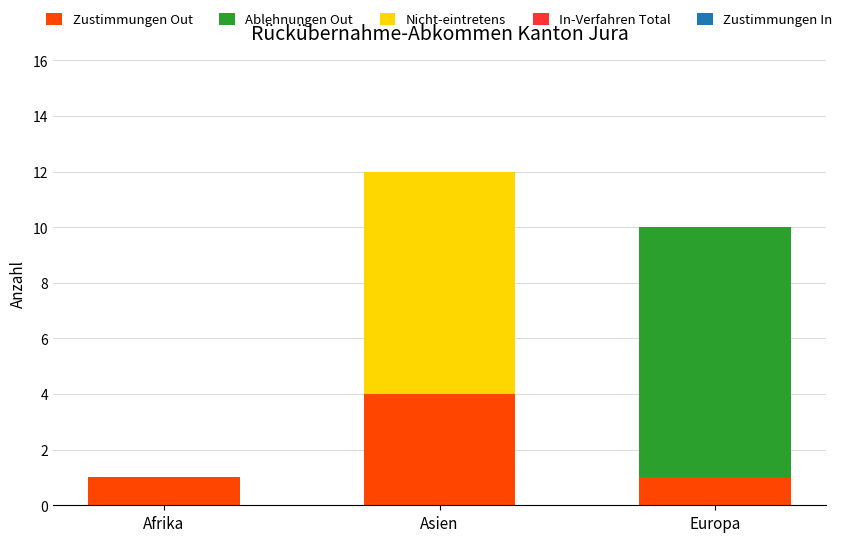

Reading right to left, list the values for the Zustimmungen Out series.

Europa=1	Asien=4	Afrika=1